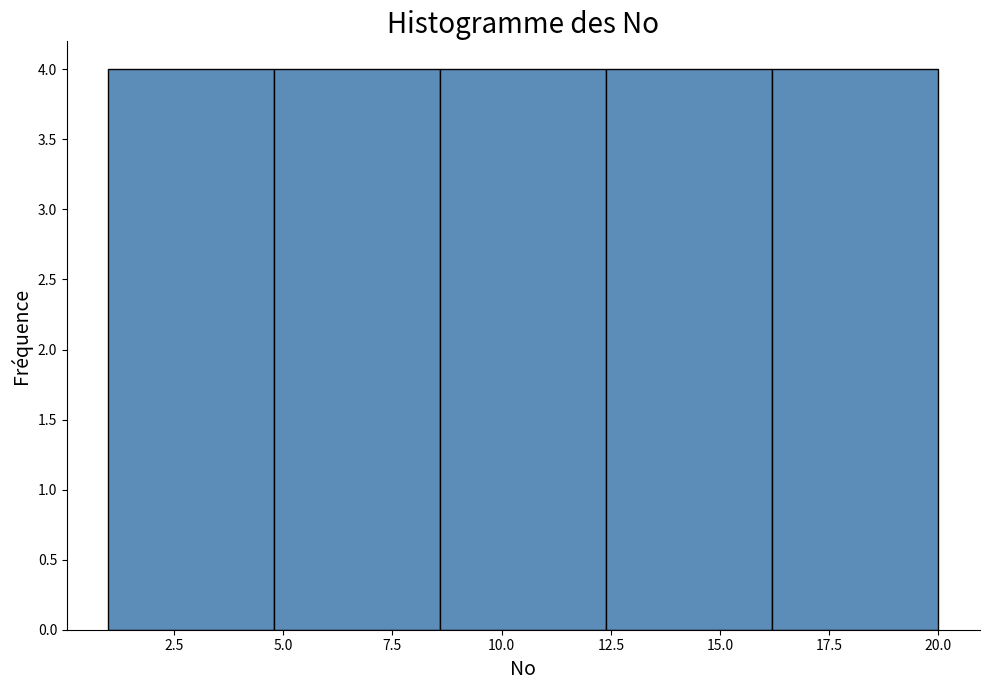

Reading left to right, list every bar in this chart as the range it spans on the x-axis followed by its height. Neither the bar edges nor the heights are printed on the chart, so give them approximately, as read against the axes.

1.0 to 4.8: 4
4.8 to 8.6: 4
8.6 to 12.4: 4
12.4 to 16.2: 4
16.2 to 20.0: 4